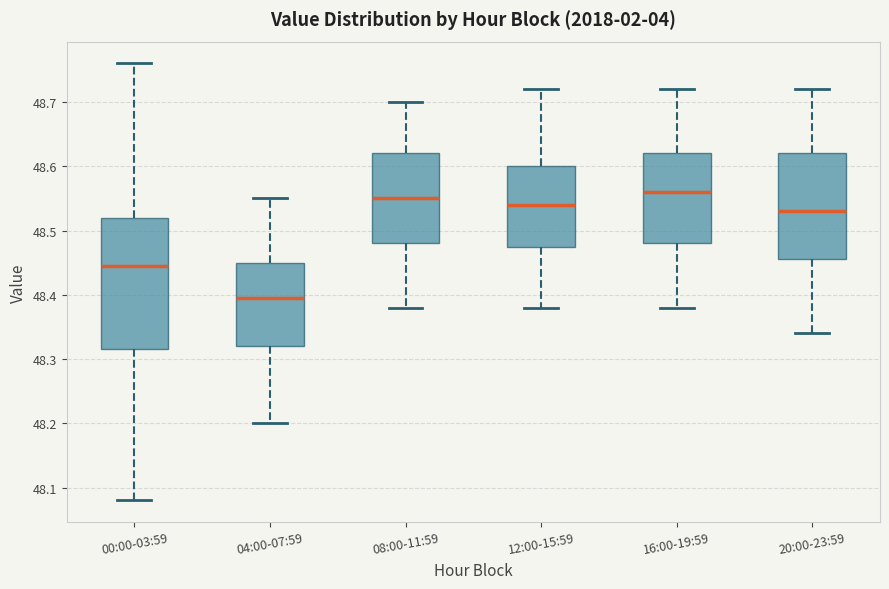

Where does the upper whisker of the box for 20:00-23:59 end on the y-axis? The values are not printed on the chart, so give them approximately, as read against the axis.

48.72